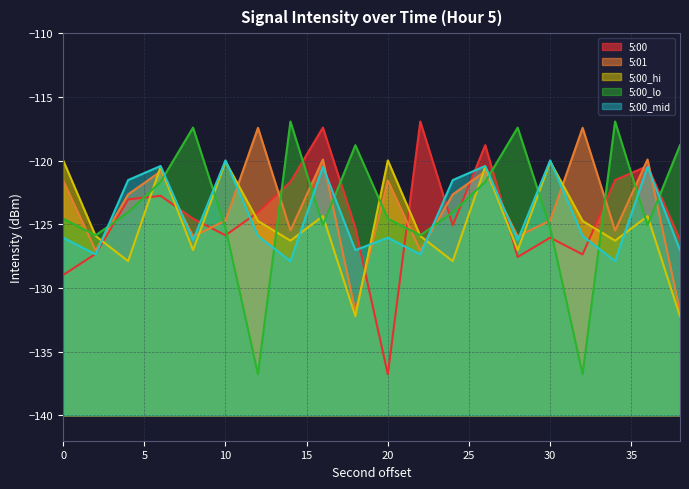

Reading left to right, list all the values displayed in this chart.

5:00: 0=-129.0	2=-127.3	4=-123.1	6=-122.8	8=-124.6	10=-125.9	12=-124.1	14=-121.7	16=-117.4	18=-125.3	20=-136.8	22=-116.9	24=-125.1	26=-118.8	28=-127.6	30=-126.1	32=-127.4	34=-121.5	36=-120.4	38=-126.2
5:01: 0=-121.6	2=-127.1	4=-122.7	6=-120.9	8=-126.0	10=-124.7	12=-117.4	14=-125.5	16=-119.9	18=-131.9	20=-121.6	22=-127.1	24=-122.7	26=-120.9	28=-126.0	30=-124.7	32=-117.4	34=-125.5	36=-119.9	38=-131.9
5:00_hi: 0=-120.0	2=-125.9	4=-127.9	6=-120.5	8=-127.0	10=-120.1	12=-124.7	14=-126.3	16=-124.4	18=-132.2	20=-120.0	22=-125.9	24=-127.9	26=-120.5	28=-127.0	30=-120.1	32=-124.7	34=-126.3	36=-124.4	38=-132.2
5:00_lo: 0=-124.6	2=-125.9	4=-124.1	6=-121.7	8=-117.4	10=-125.3	12=-136.8	14=-116.9	16=-125.1	18=-118.8	20=-124.6	22=-125.9	24=-124.1	26=-121.7	28=-117.4	30=-125.3	32=-136.8	34=-116.9	36=-125.1	38=-118.8
5:00_mid: 0=-126.1	2=-127.4	4=-121.5	6=-120.4	8=-126.2	10=-120.0	12=-125.9	14=-127.9	16=-120.5	18=-127.0	20=-126.1	22=-127.4	24=-121.5	26=-120.4	28=-126.2	30=-120.0	32=-125.9	34=-127.9	36=-120.5	38=-127.0